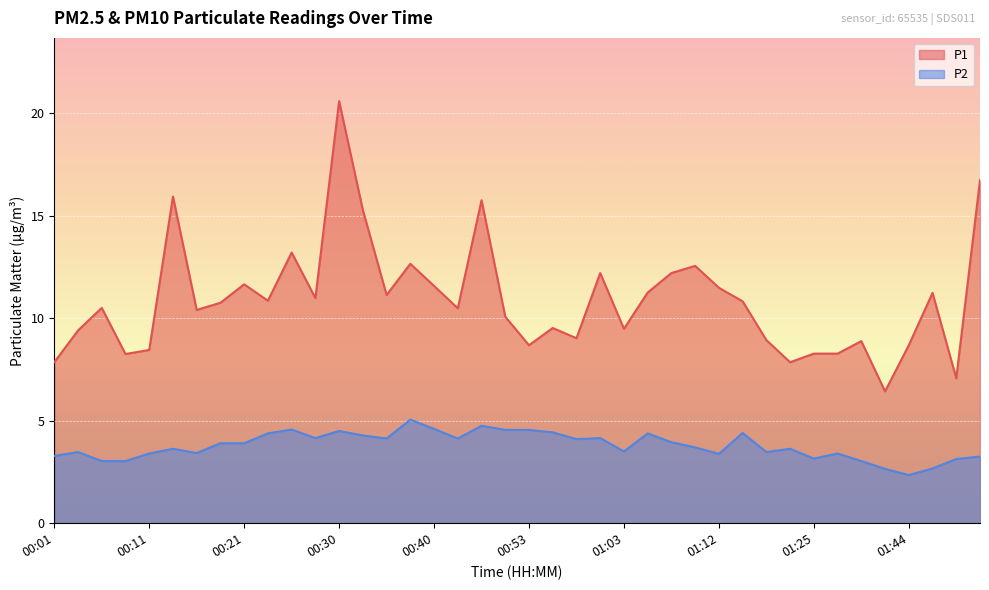

Which series has the largest total across all categories?

P1